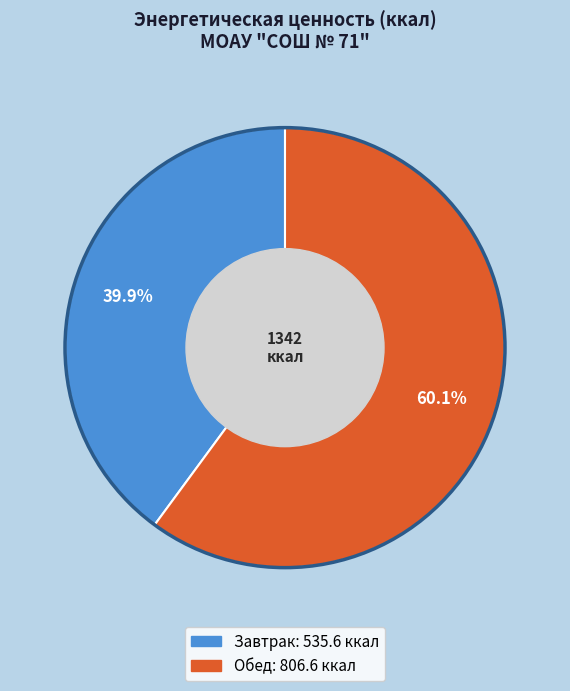

Is it true that Обед is 72% of the pie?

False